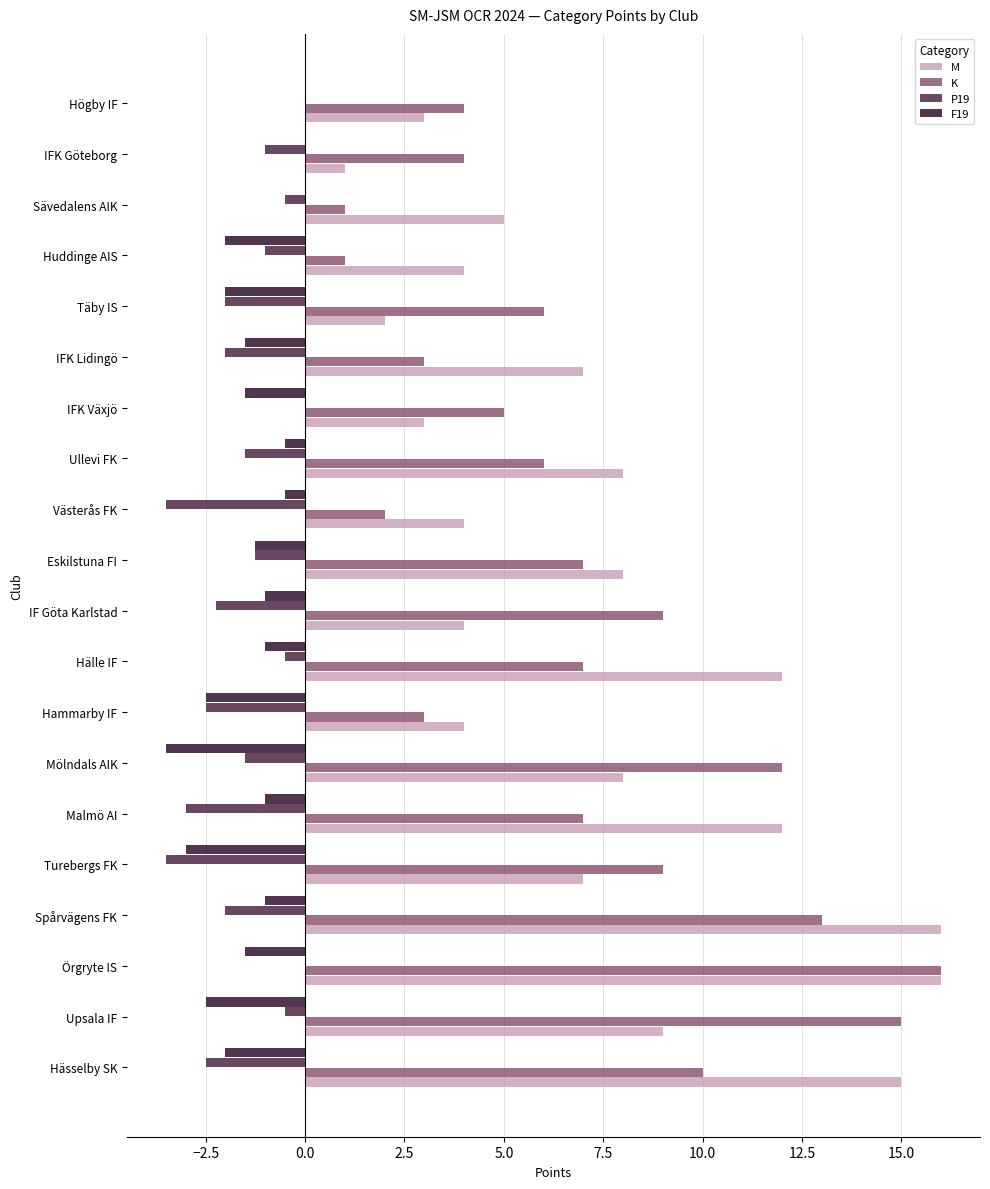

What is the approximate value of M at IF Göta Karlstad?

4.0